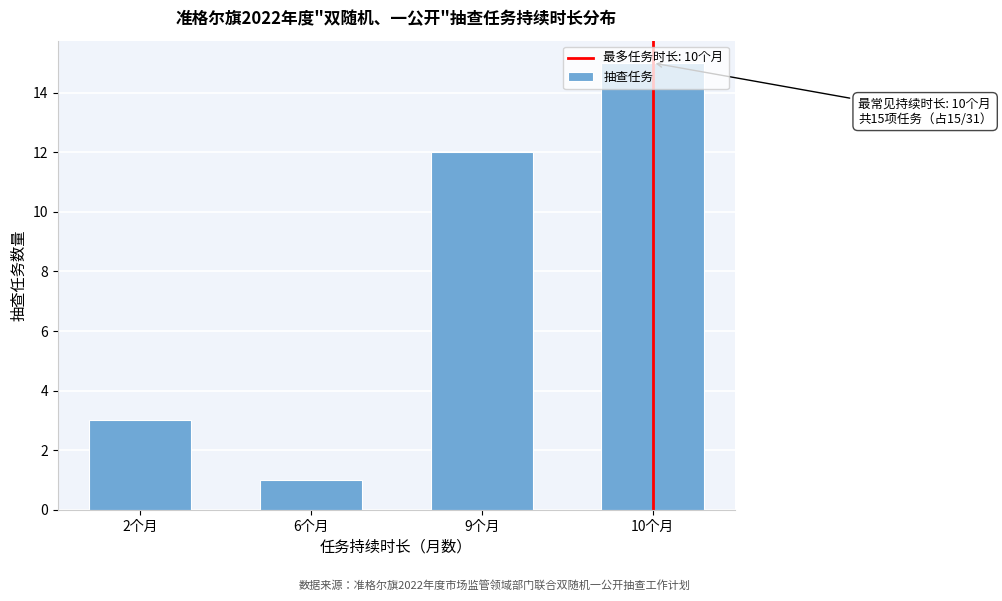

Rank the categories by value from highest to lowest.

10个月, 9个月, 2个月, 6个月